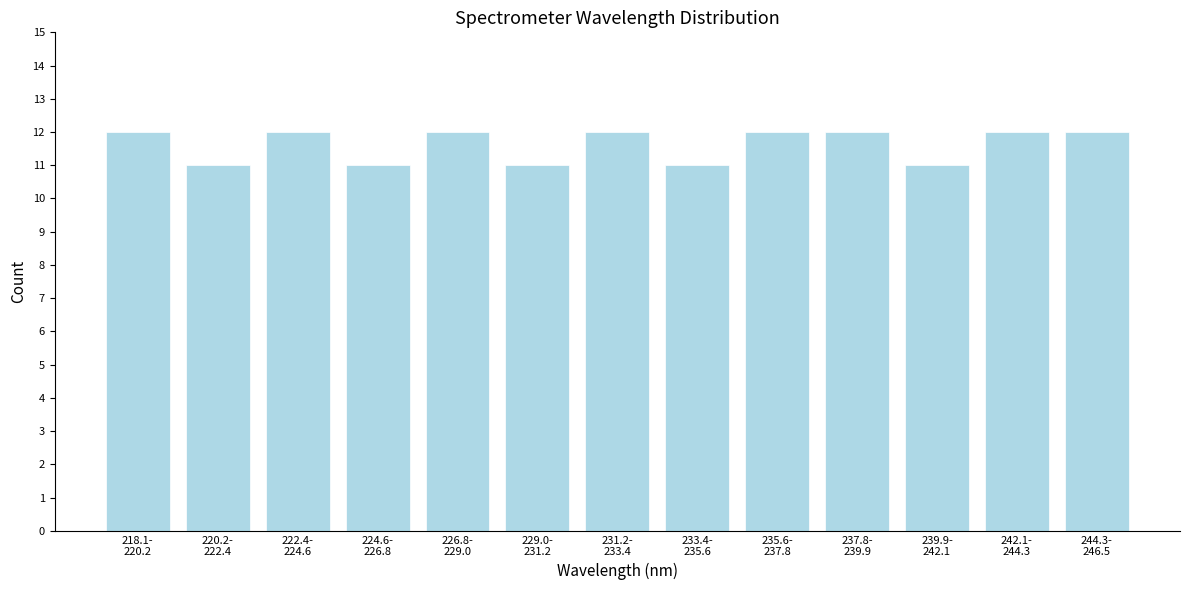

Reading left to right, transcribe all the data shown in this chart.

12	11	12	11	12	11	12	11	12	12	11	12	12